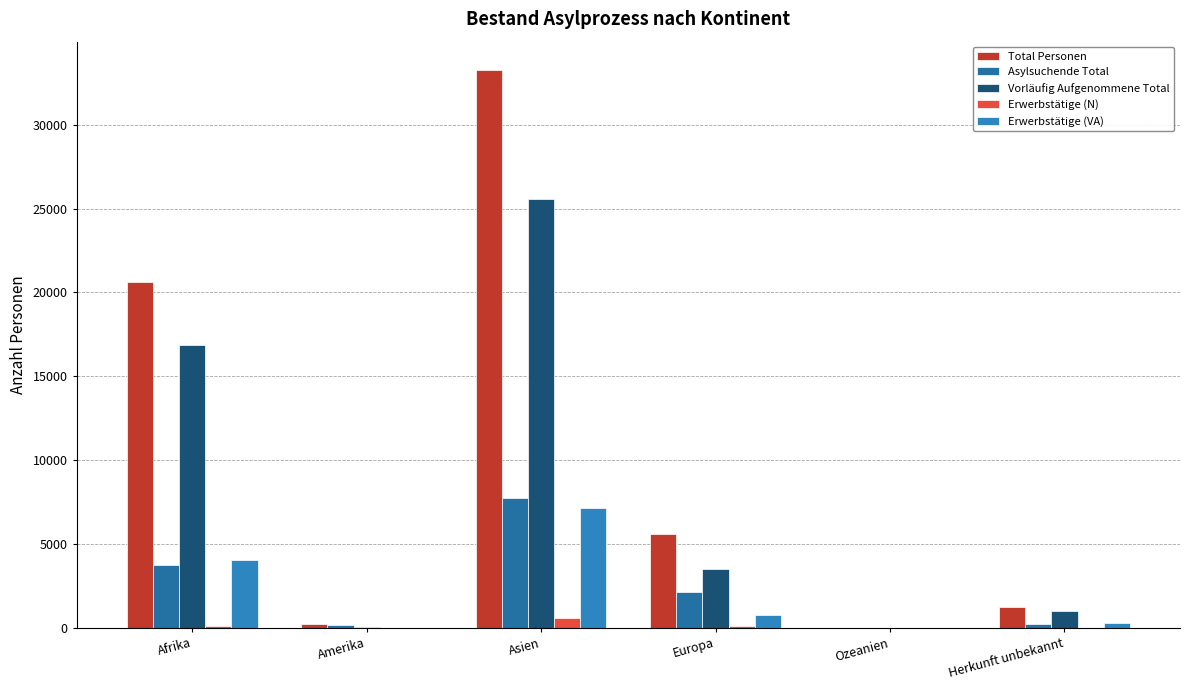

Reading left to right, what are all the values shown in this chart?

Total Personen: Afrika=20615	Amerika=248	Asien=33293	Europa=5604	Ozeanien=1	Herkunft unbekannt=1248
Asylsuchende Total: Afrika=3756	Amerika=174	Asien=7731	Europa=2115	Ozeanien=1	Herkunft unbekannt=259
Vorläufig Aufgenommene Total: Afrika=16859	Amerika=74	Asien=25562	Europa=3489	Ozeanien=0	Herkunft unbekannt=989
Erwerbstätige (N): Afrika=134	Amerika=3	Asien=596	Europa=103	Ozeanien=0	Herkunft unbekannt=12
Erwerbstätige (VA): Afrika=4068	Amerika=15	Asien=7156	Europa=762	Ozeanien=0	Herkunft unbekannt=269